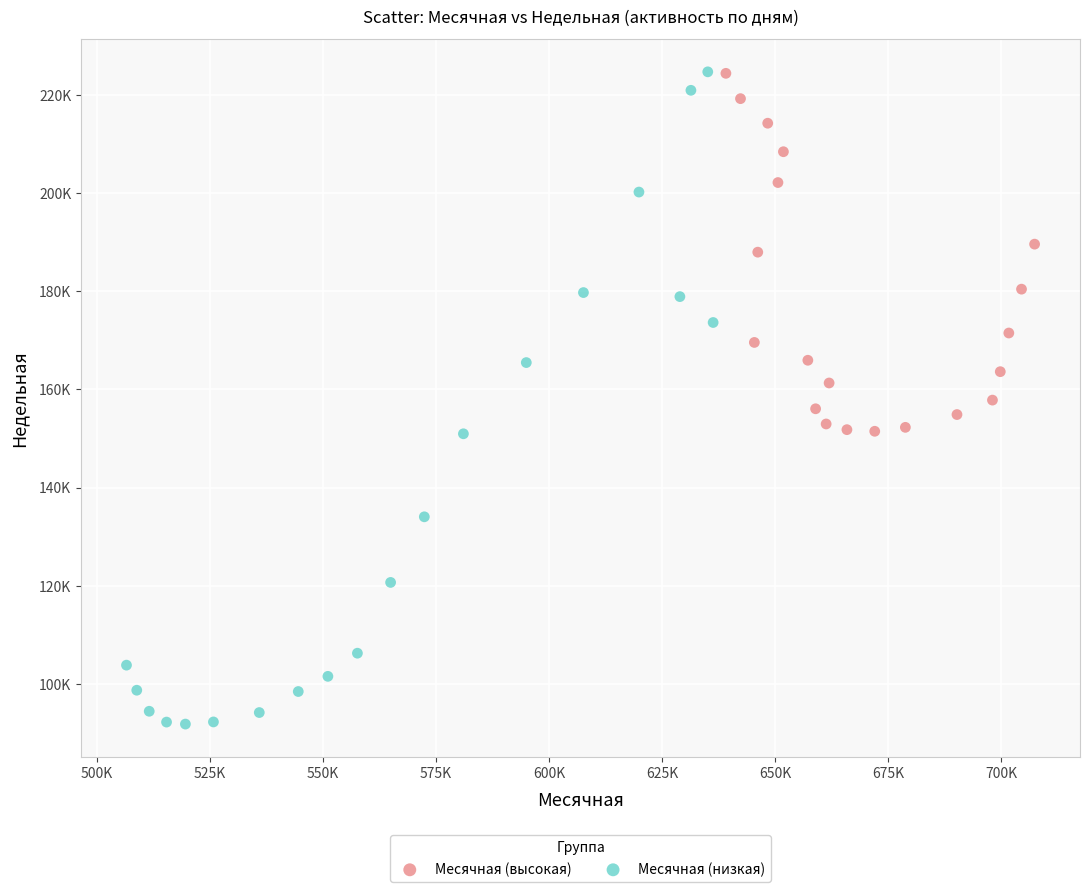

What are all the series names shown in the legend?

Месячная (высокая), Месячная (низкая)